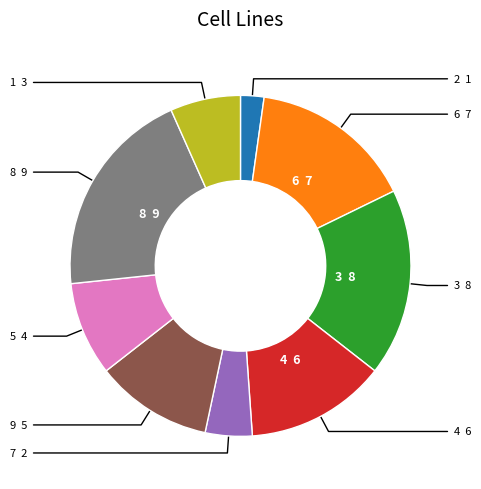

Is there a majority slice in this chart?

No